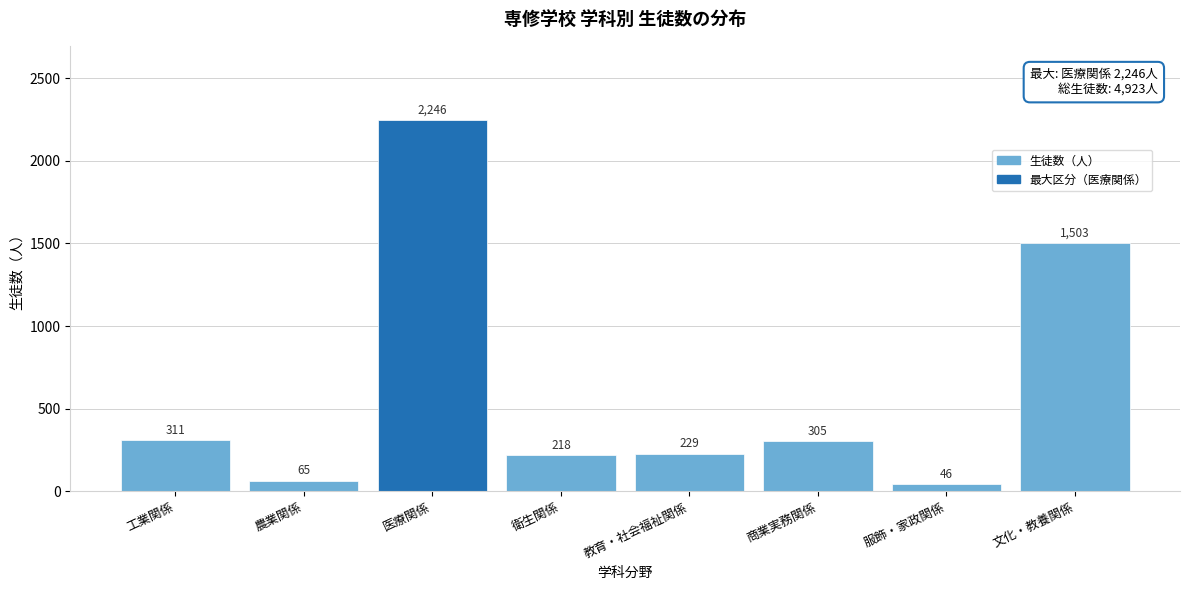

Reading left to right, what are all the values shown in this chart?

工業関係=311	農業関係=65	医療関係=2246	衛生関係=218	教育・社会福祉関係=229	商業実務関係=305	服飾・家政関係=46	文化・教養関係=1503